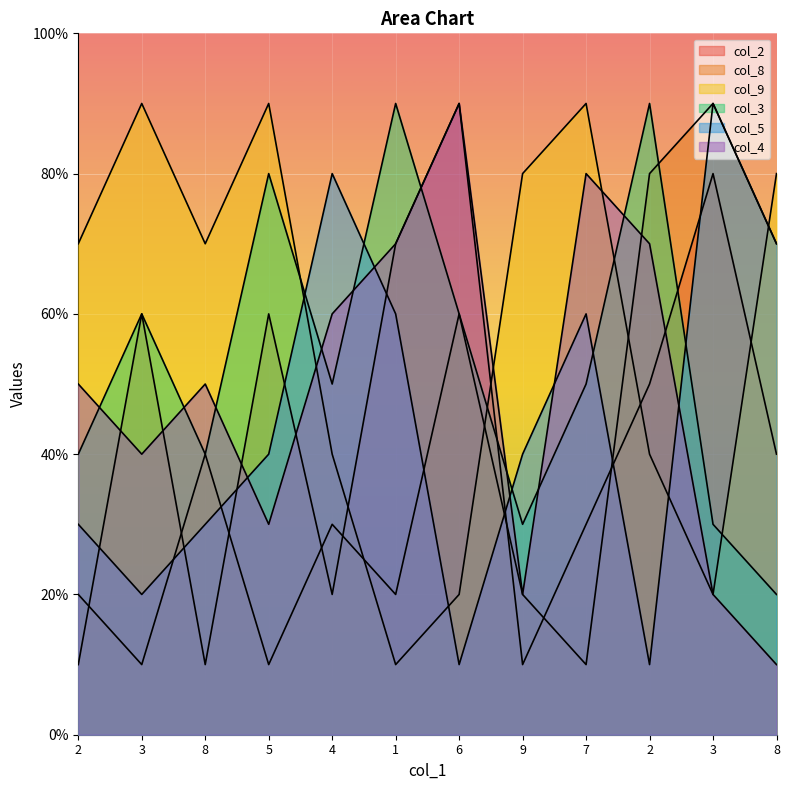

What is the label of the 6th point from the right?

6